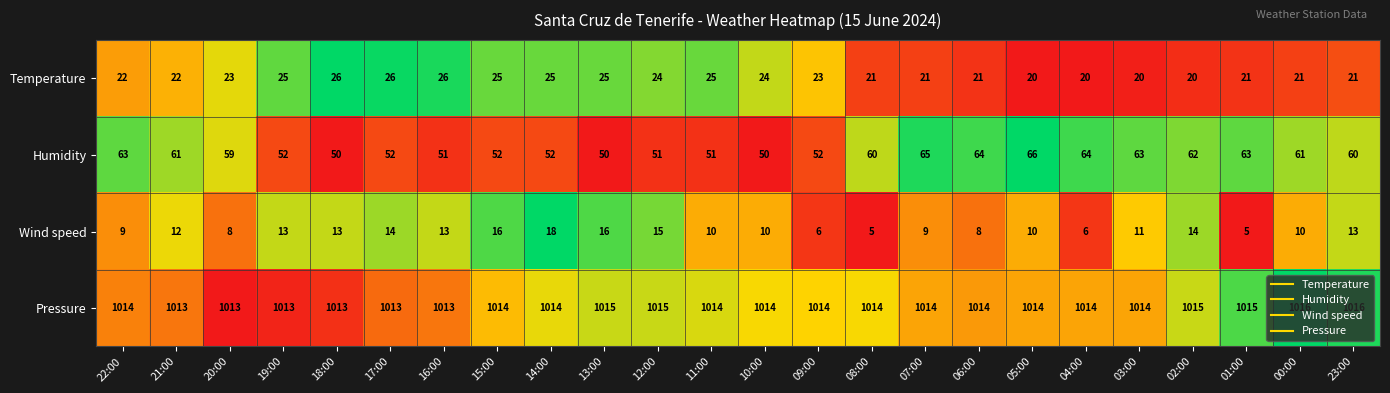

What is the maximum value for Humidity?

66